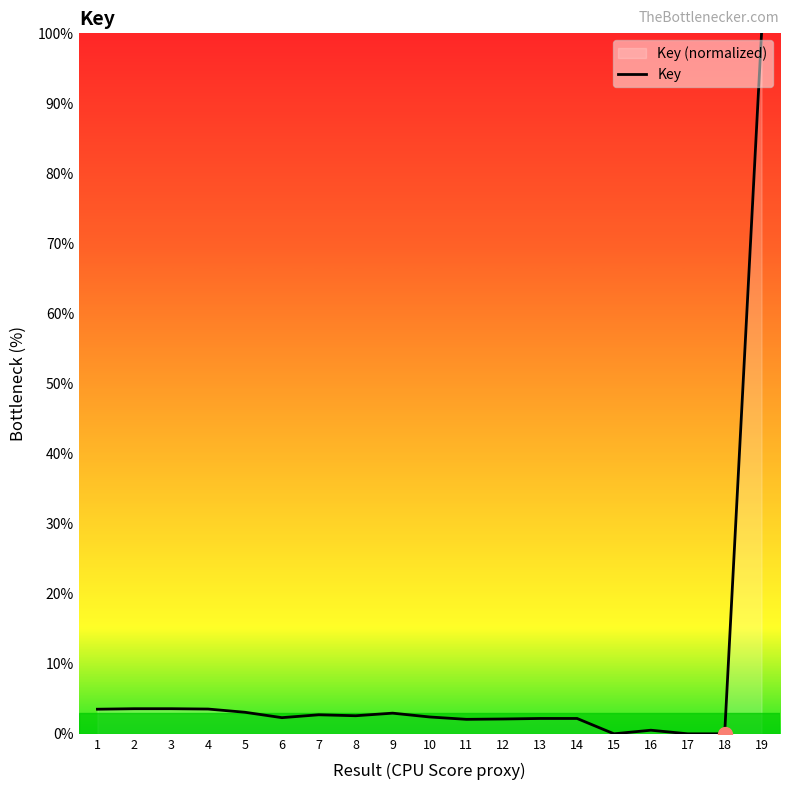

What is the change in value from 2 to 12?

-1.5